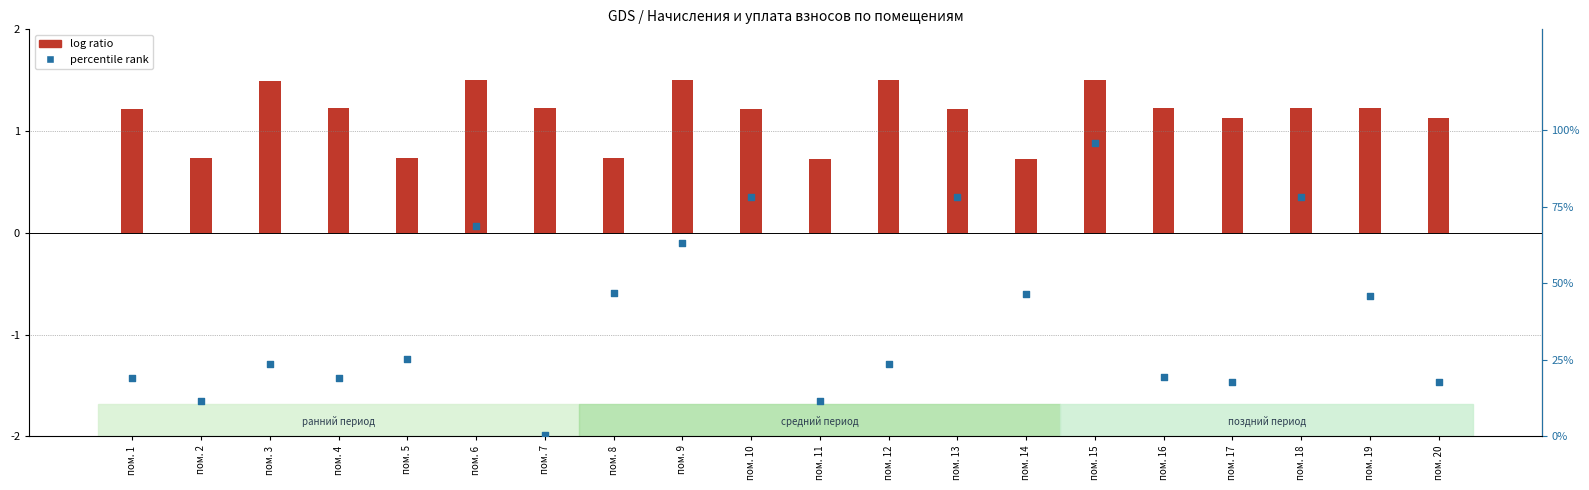

Between пом. 14 and пом. 8, which is larger?

пом. 8